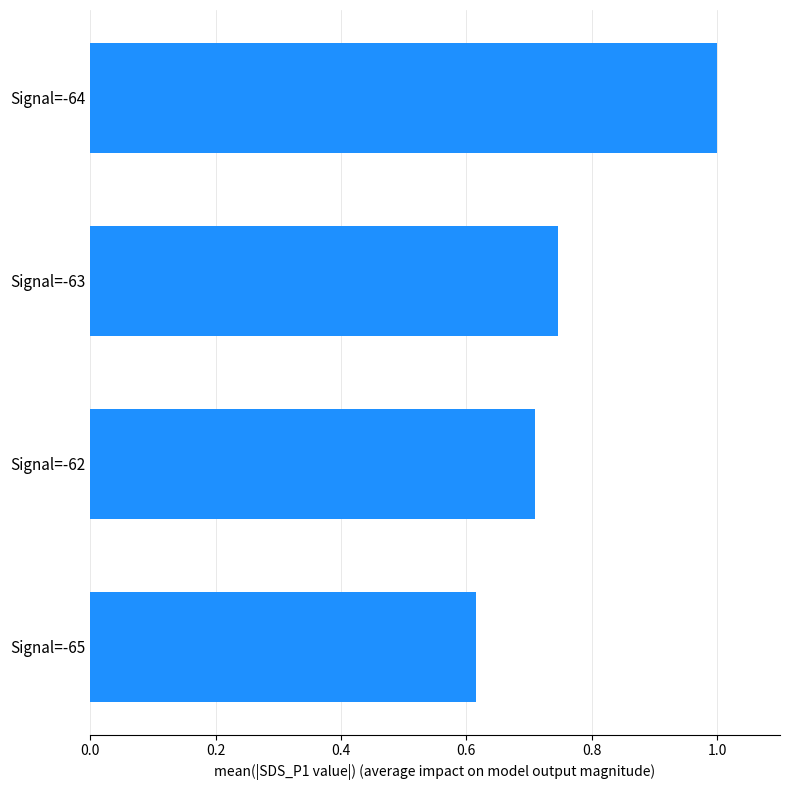

Which category has the highest value across all series?

Signal=-64